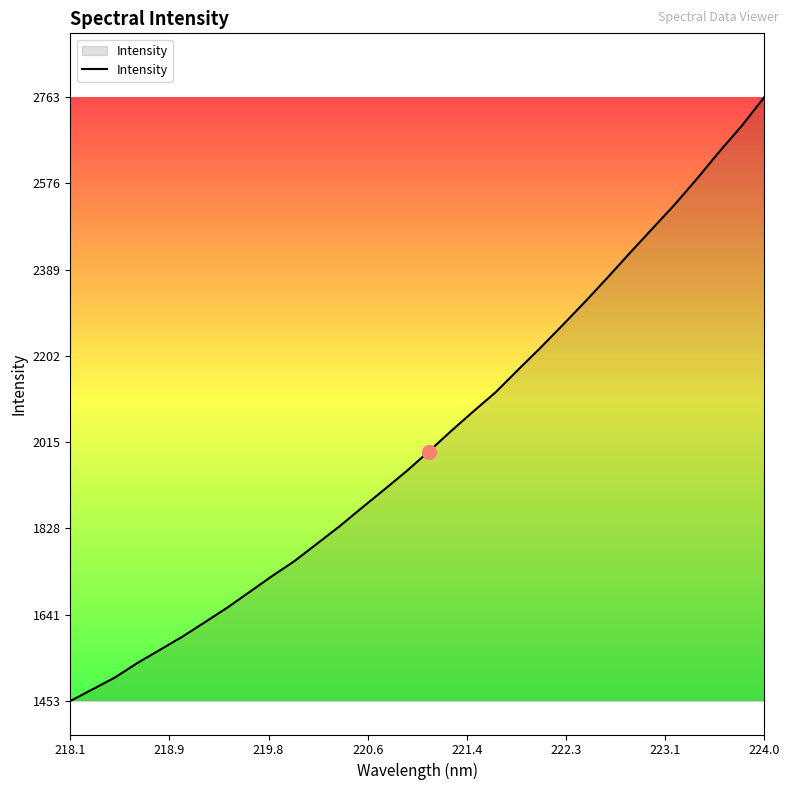

How many lines are shown in the chart?

1